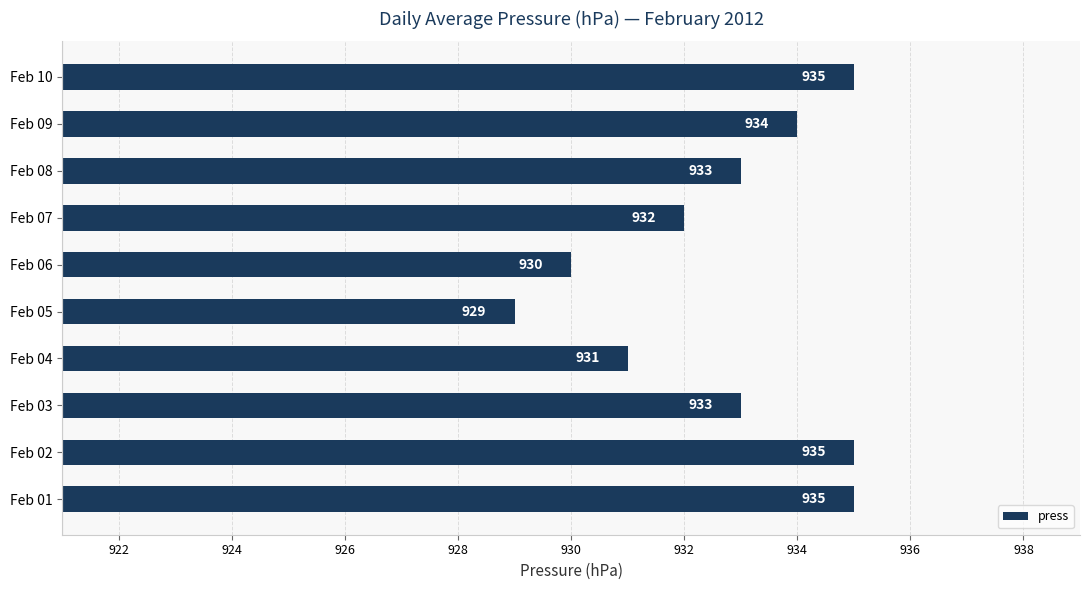

What is the change in value from Feb 05 to Feb 08?

+4